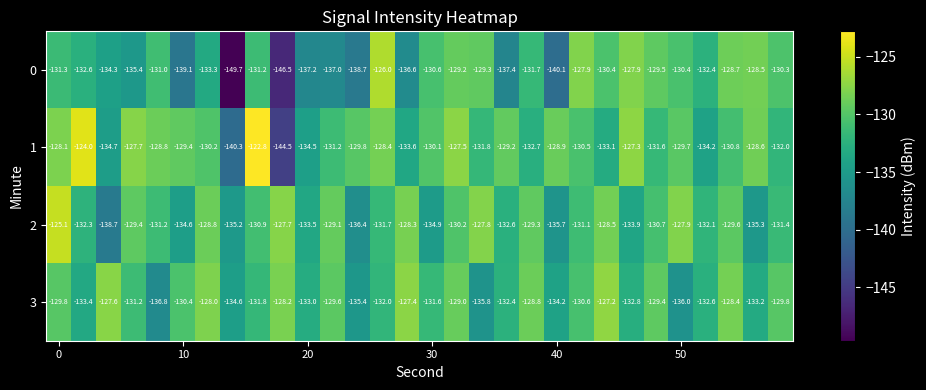

What is the minimum value shown in the chart?

-149.7